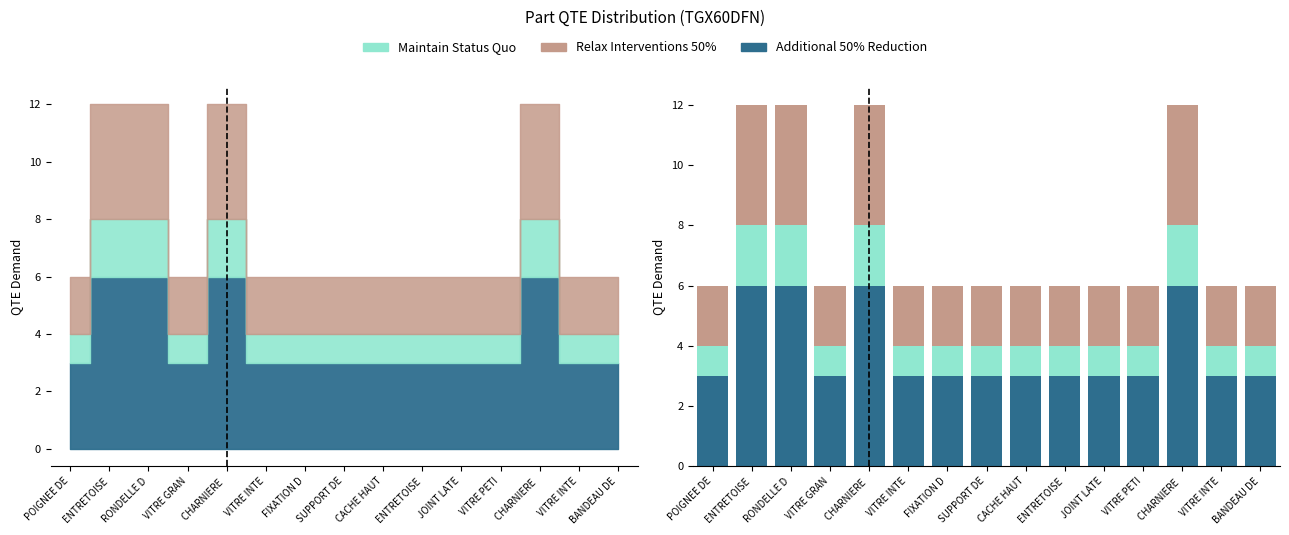

What is the highest value of the Maintain Status Quo series?

2